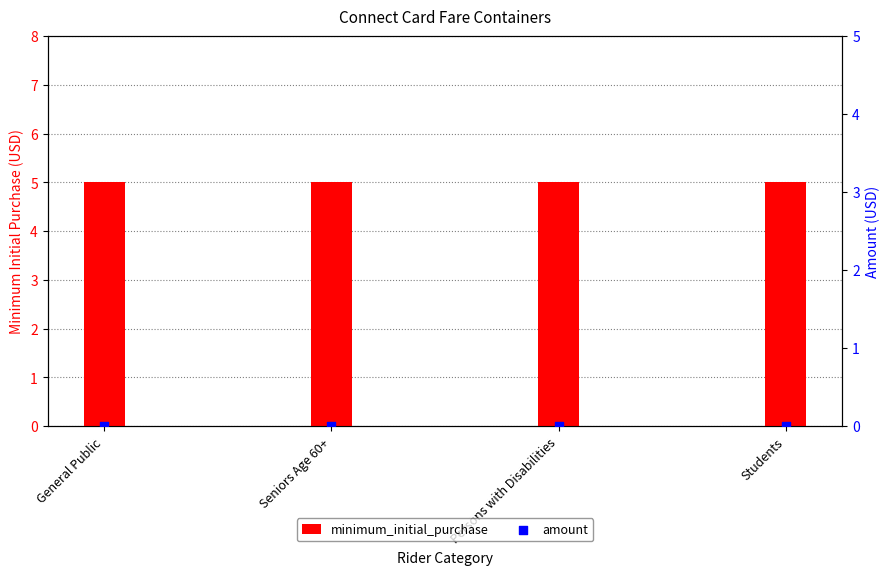

Which series reaches the minimum Y coordinate?

amount